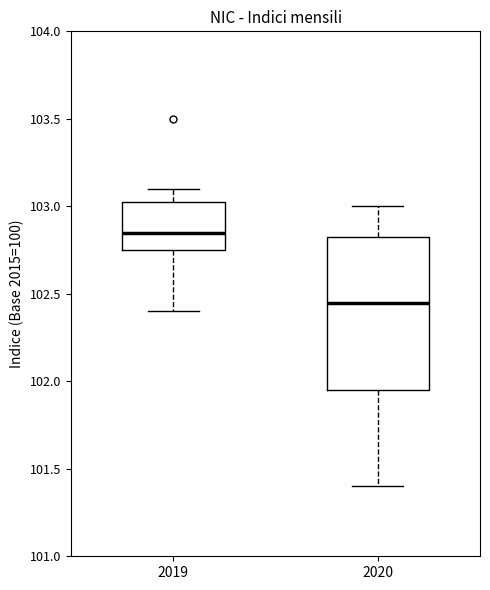

Which box has the highest median line?

2019